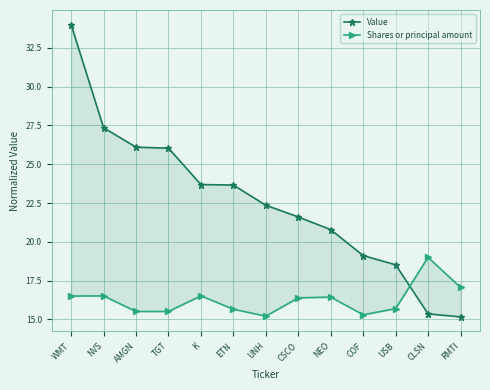

Which has a higher value, CLSN or K?

K